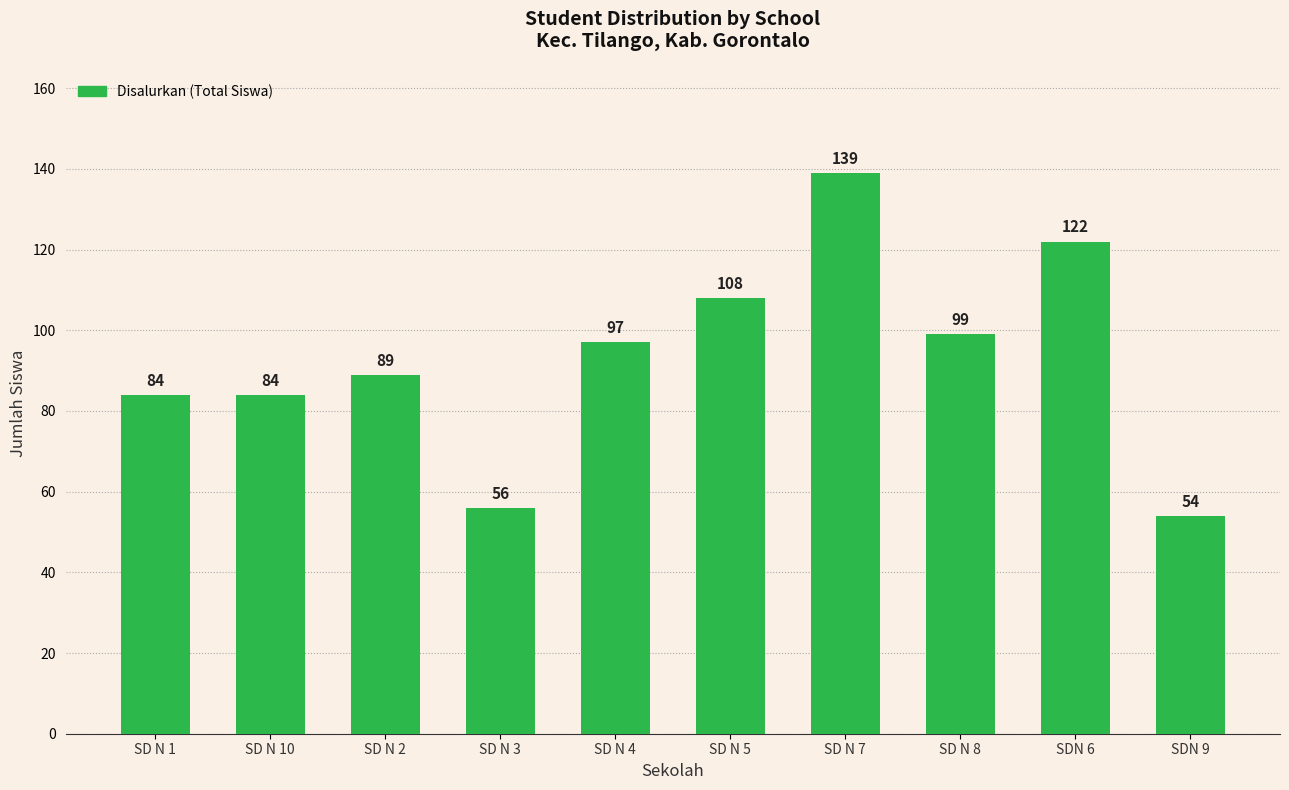

What is the approximate value at SD N 7, to the nearest 10?

140